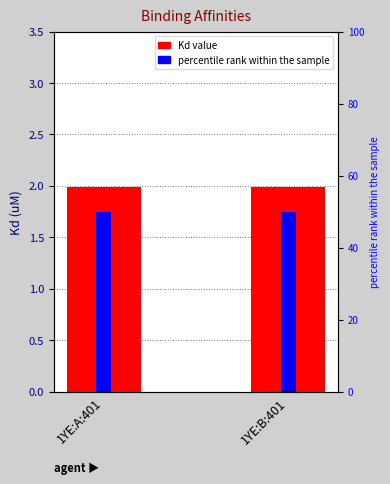

Which category has the lowest value in the Kd series?

1YE:A:401